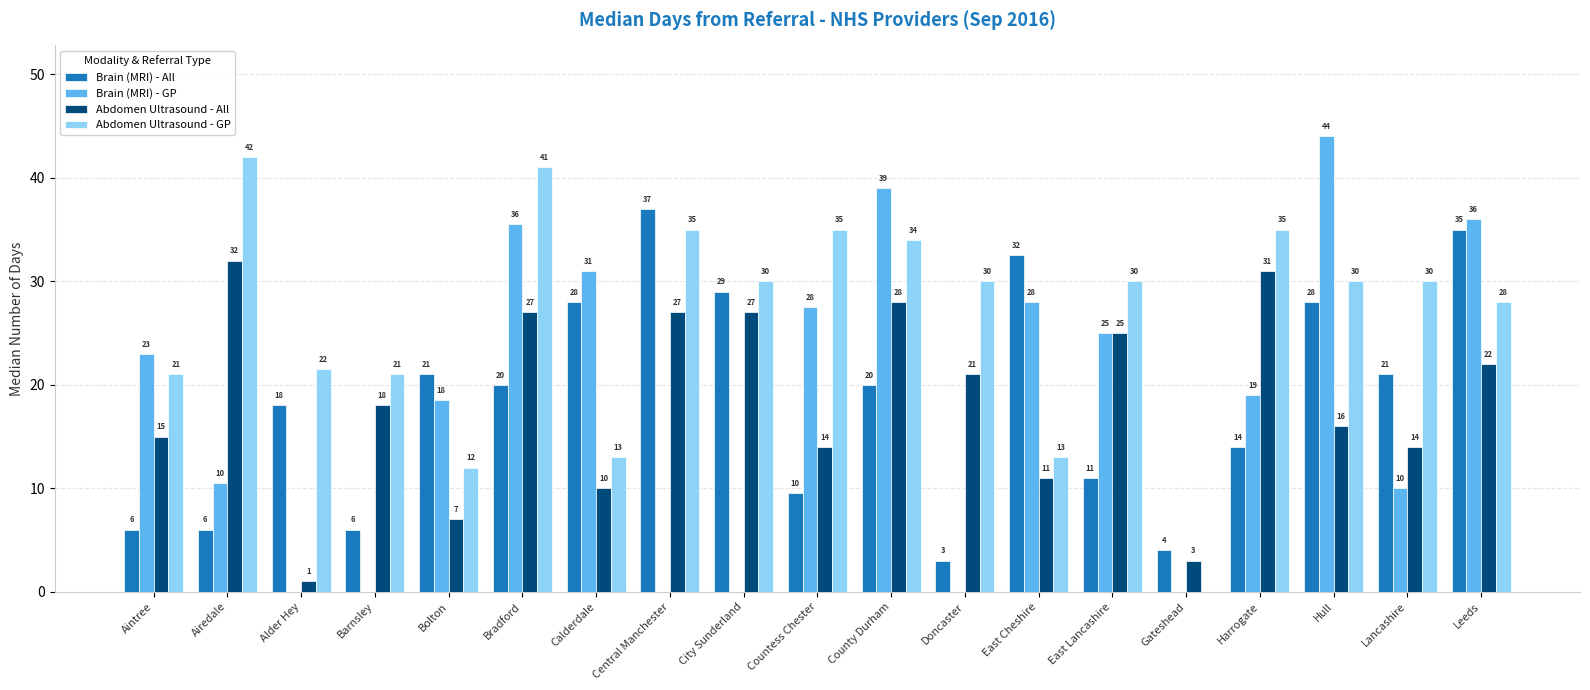

Is it true that Abdomen Ultrasound - GP equals 43.7 at Leeds?

False